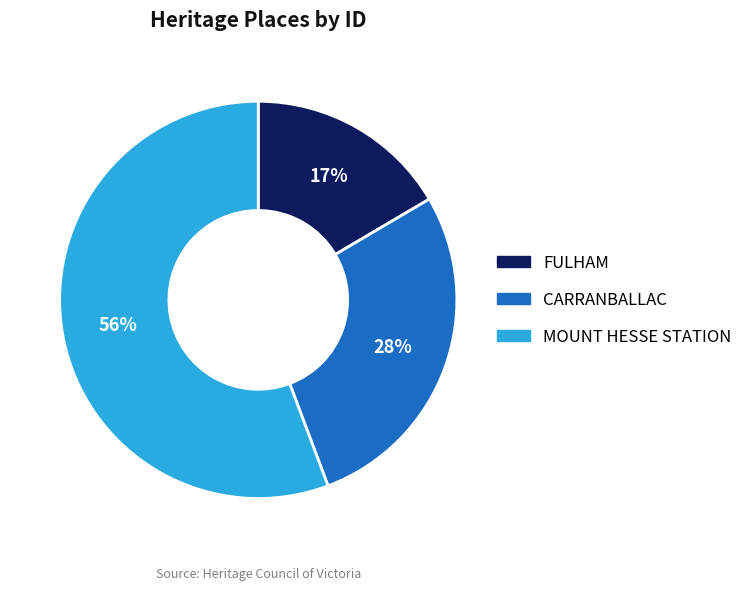

To the nearest percent, what is the difference between the MOUNT HESSE STATION and CARRANBALLAC slice percentages?

28%